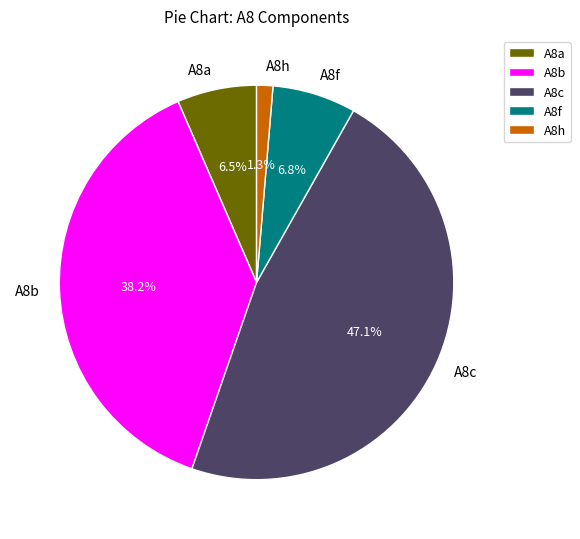

Is there any slice that represents more than half of the pie?

No